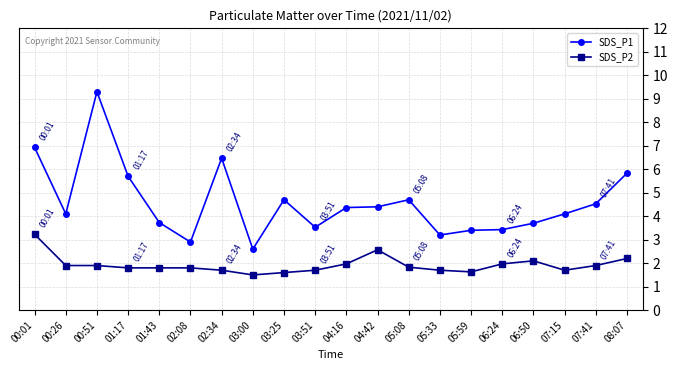

Which label corresponds to the smallest value in the chart?

03:00